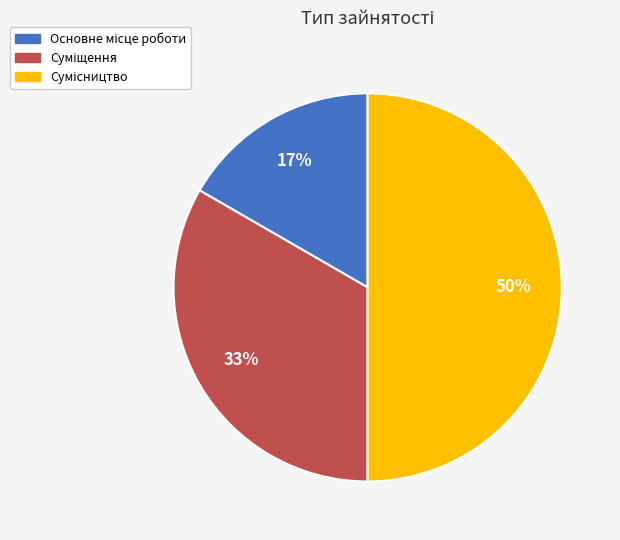

Count the number of slices in the pie.

3